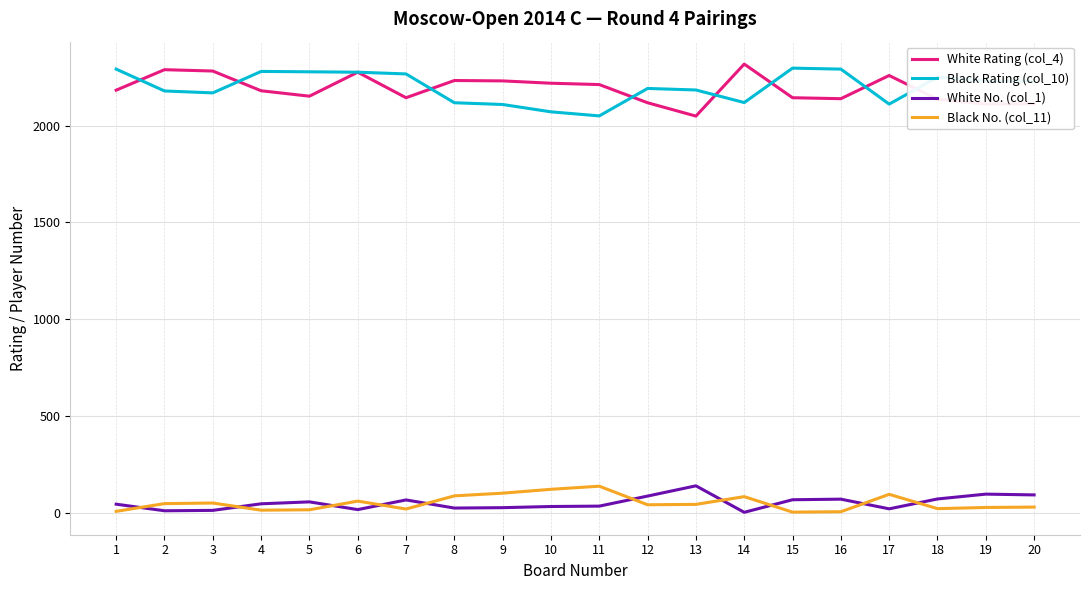

The value of Black Rating (col_10) at 7 is 1514. True or false?

False